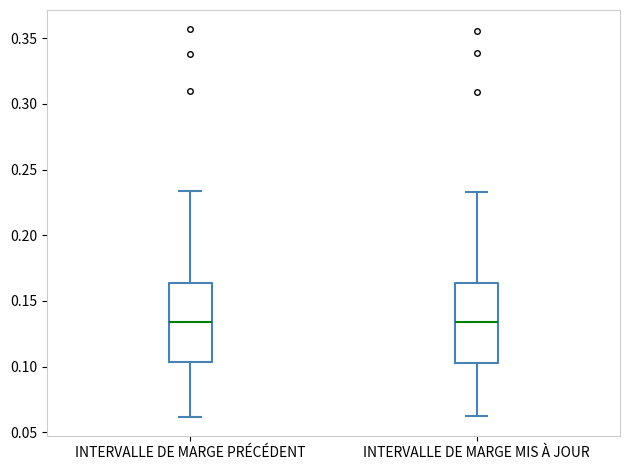

Where is the upper edge of the box for INTERVALLE DE MARGE PRÉCÉDENT on the y-axis? The values are not printed on the chart, so give them approximately, as read against the axis.

0.165